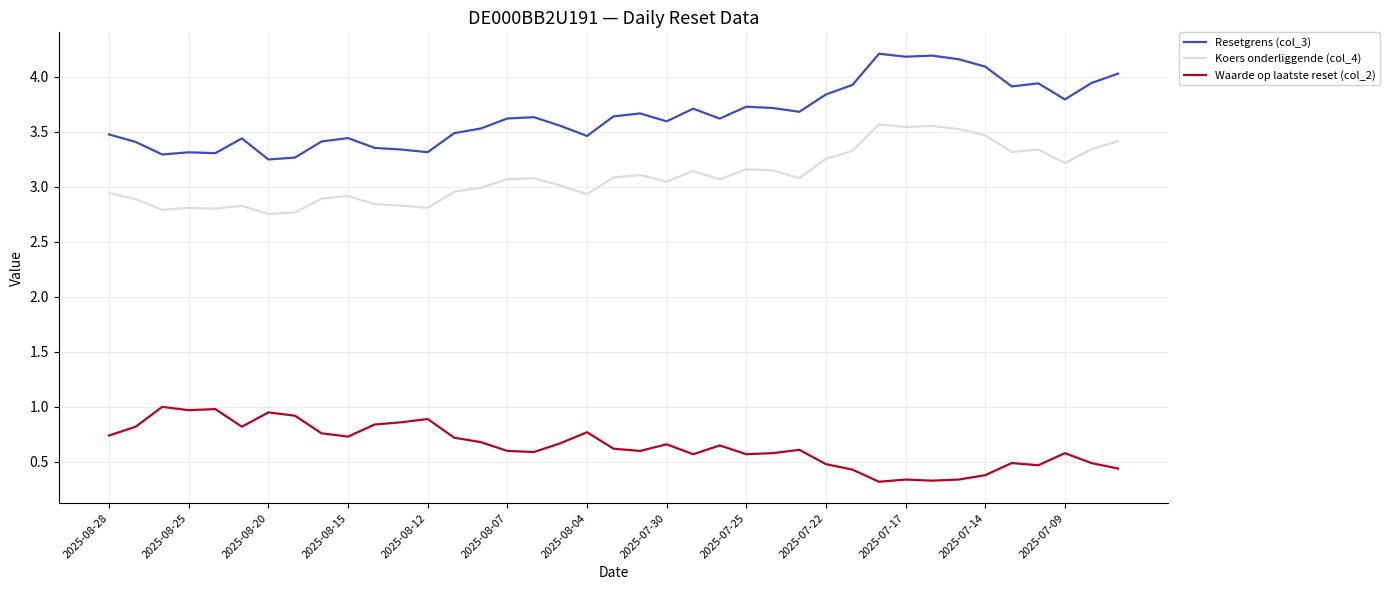

What is the difference between the maximum and minimum values in the Resetgrens (col_3) series?

1.0